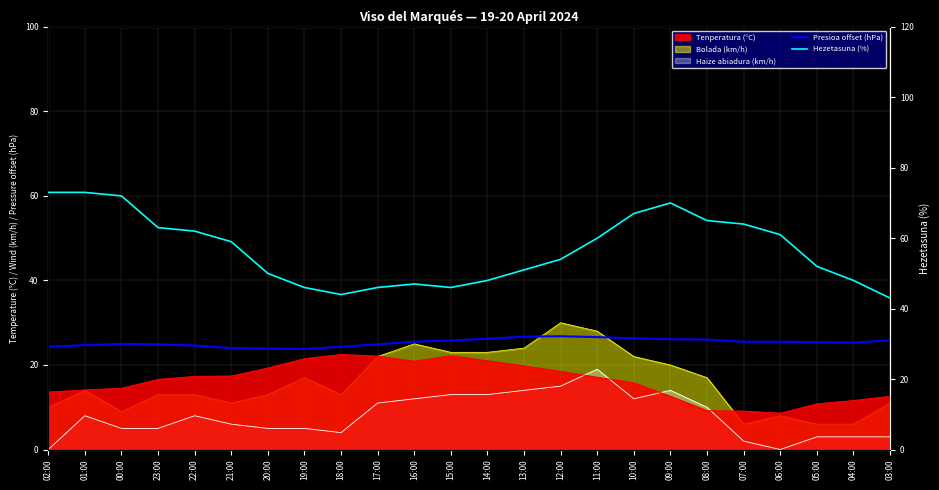

What position from the right is 19:00?

17